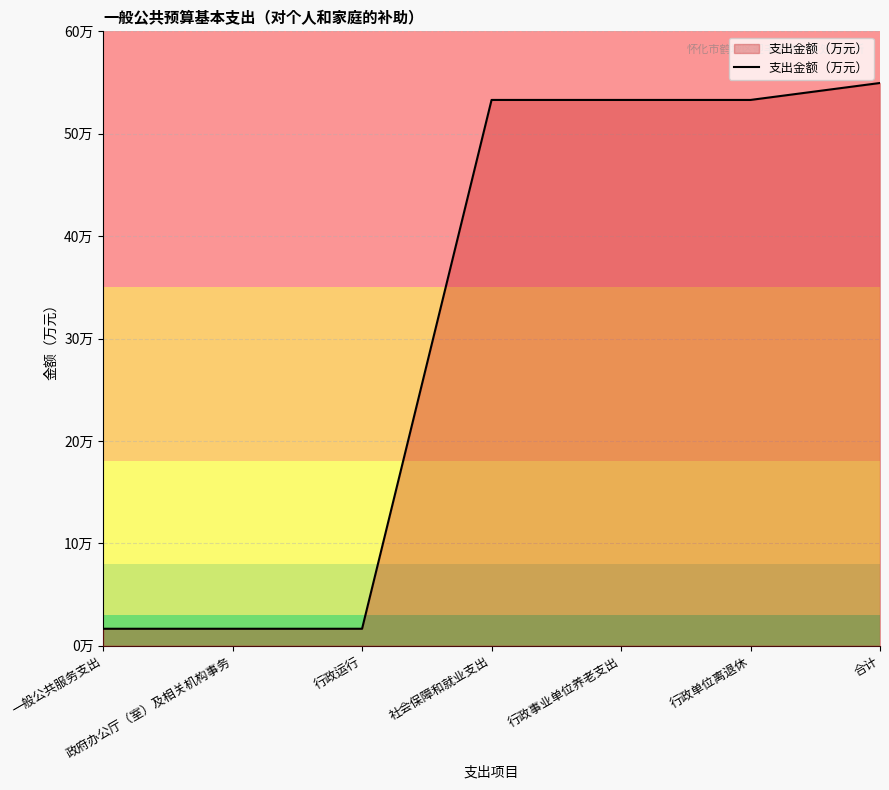

Does the chart have visible grid lines?

Yes